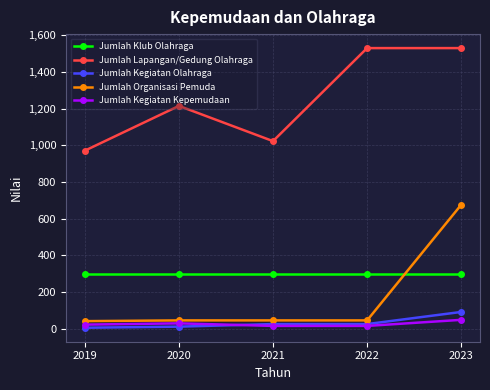

Which category has the highest value in the Jumlah Kegiatan Olahraga series?

2023